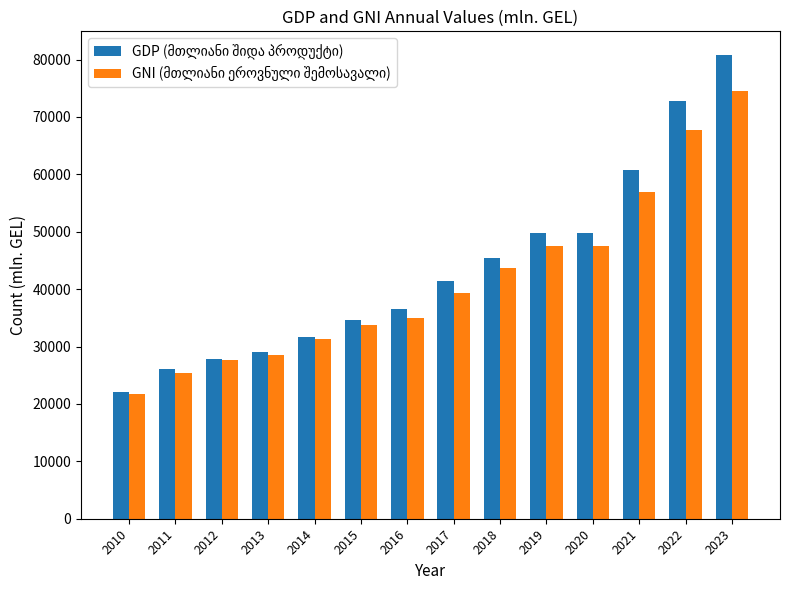

What is the smallest value displayed?

21761.8